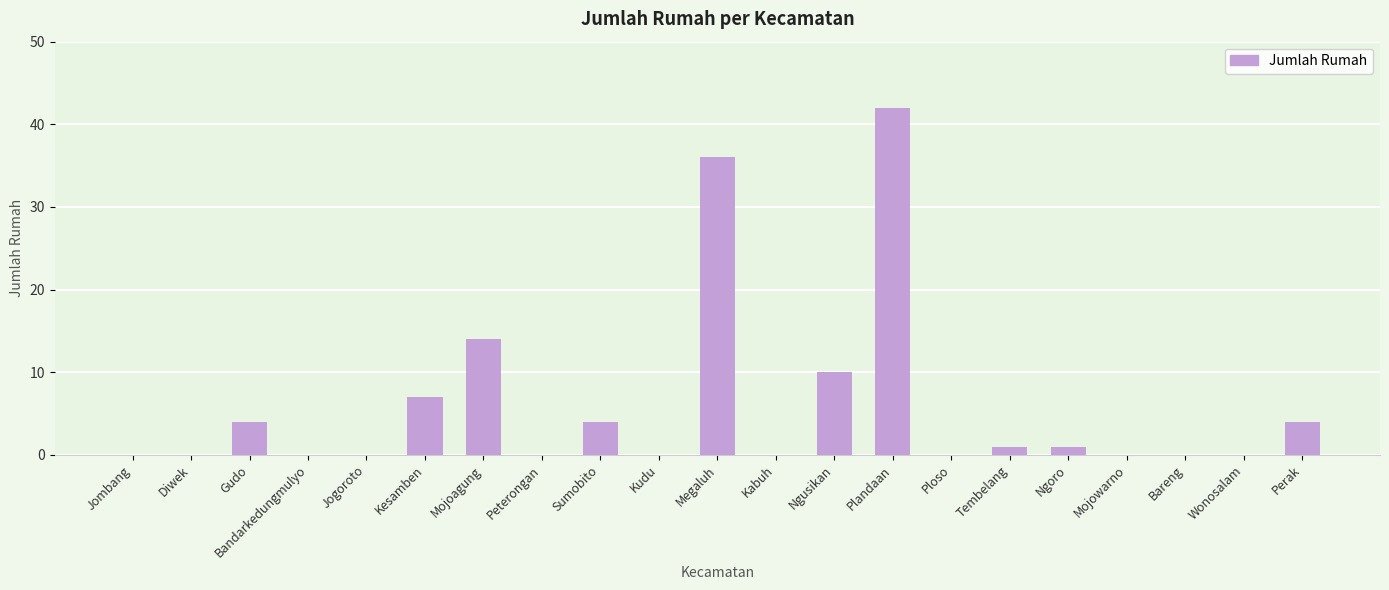

Reading left to right, extract all data points from this chart.

0	0	4	0	0	7	14	0	4	0	36	0	10	42	0	1	1	0	0	0	4